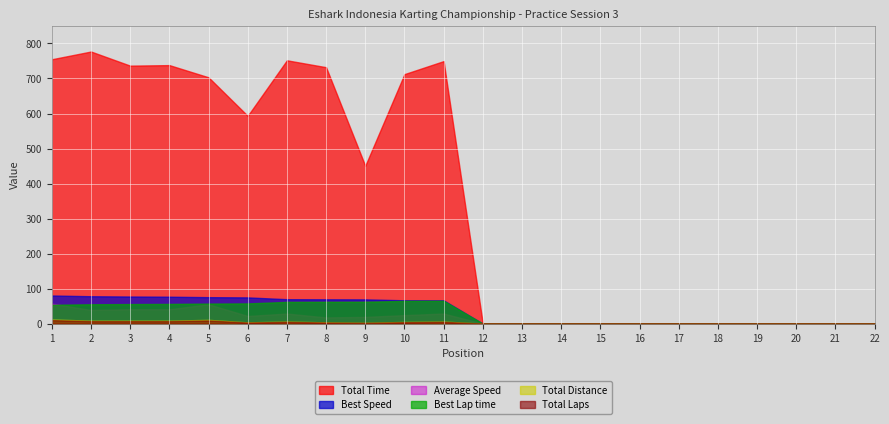

At which category does the chart reach its minimum across all series?

12